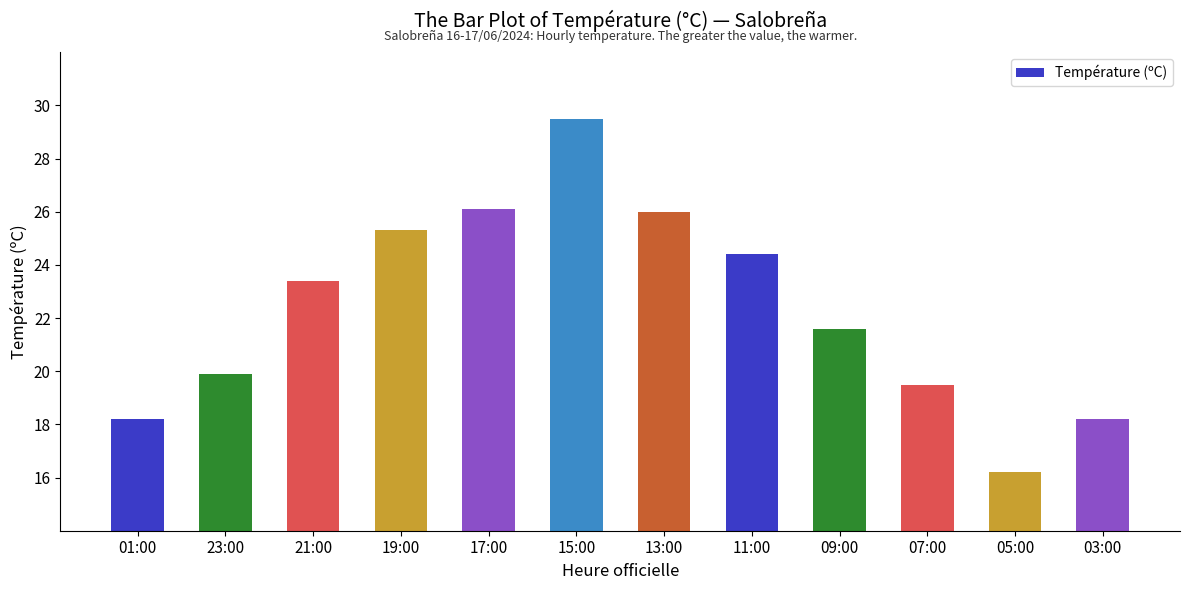

Reading left to right, transcribe all the data shown in this chart.

01:00=18.2	23:00=19.9	21:00=23.4	19:00=25.3	17:00=26.1	15:00=29.5	13:00=26.0	11:00=24.4	09:00=21.6	07:00=19.5	05:00=16.2	03:00=18.2